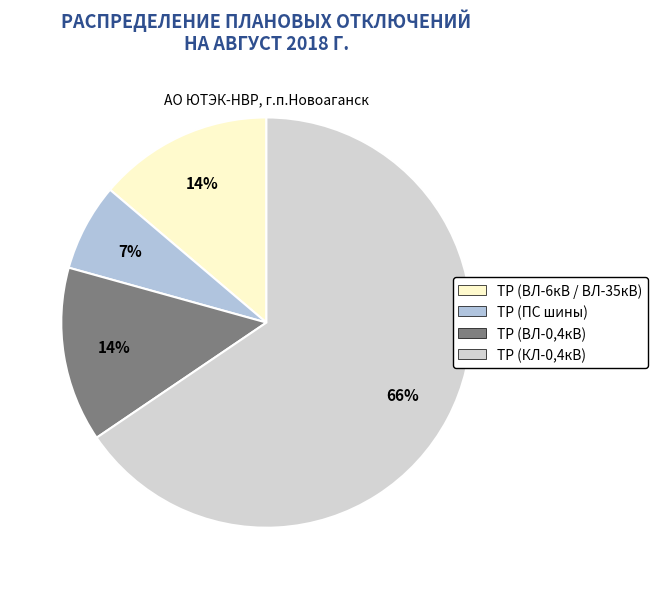

To the nearest percent, what is the average slice percentage?

25%